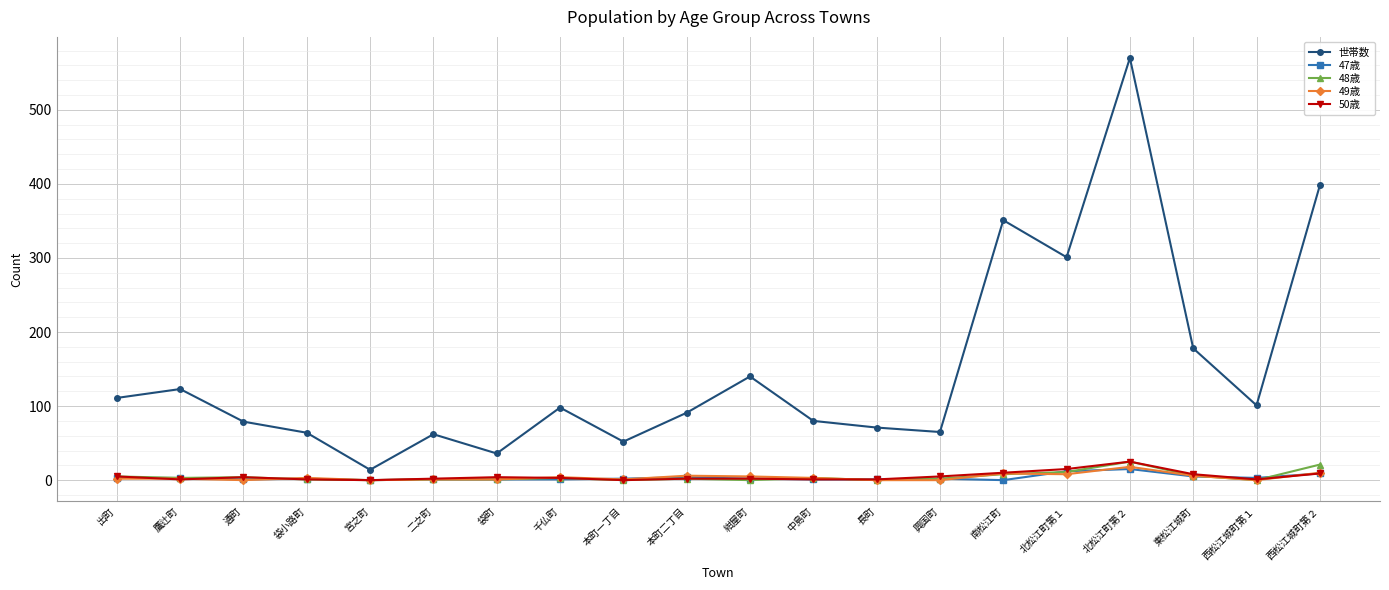

What is the minimum value for 世帯数?

14